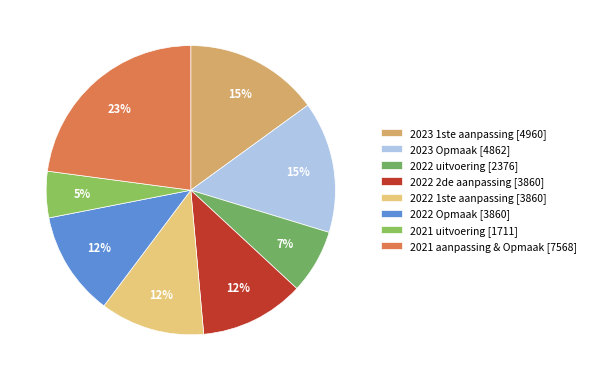

What is the smallest slice in the pie chart?

2021 uitvoering [1711]